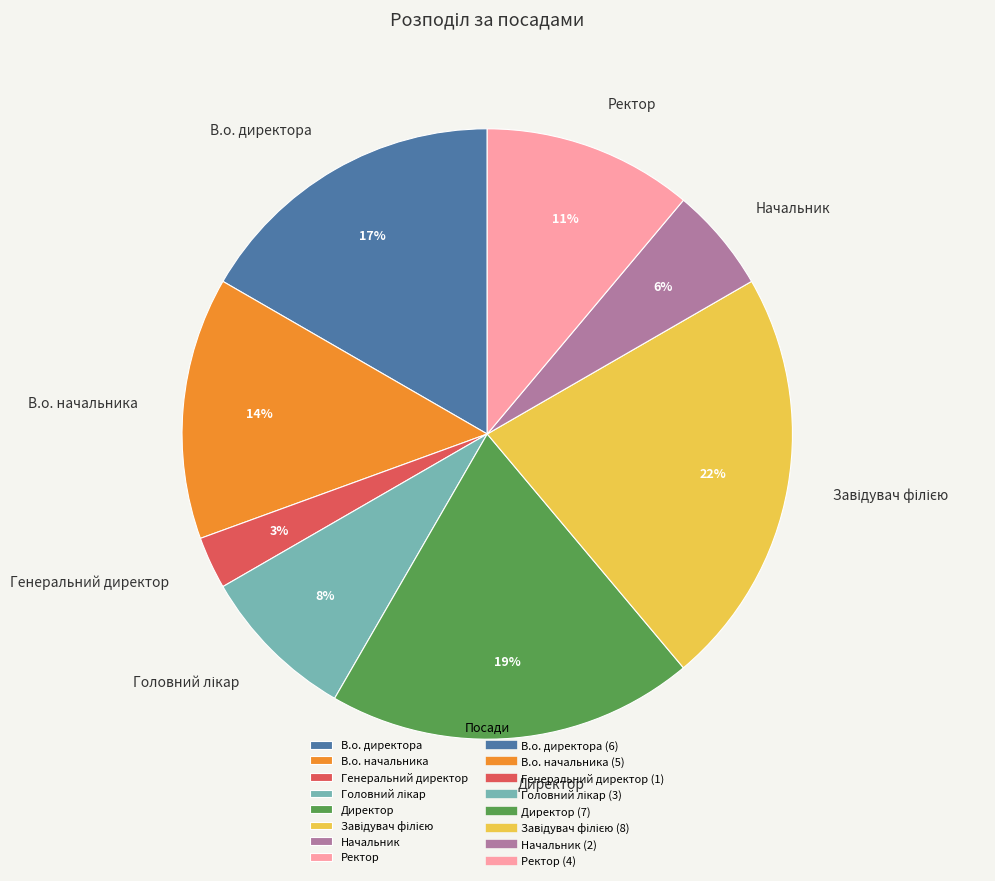

Is В.о. директора the majority of the pie?

No